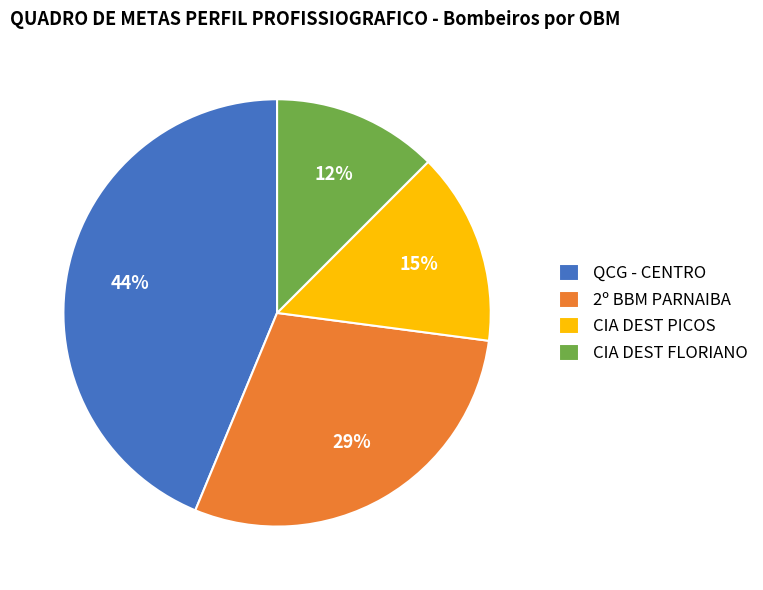

To the nearest percent, what is the combined percentage of QCG - CENTRO and CIA DEST FLORIANO?

56%